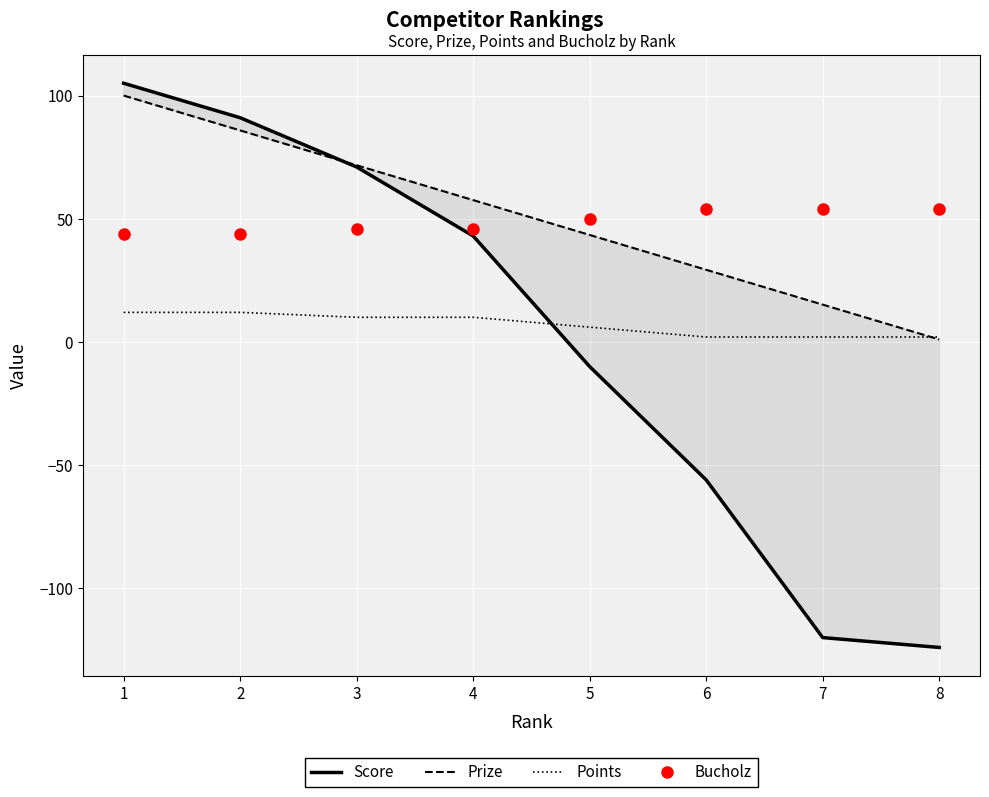

What is the sum of all Points values?

56